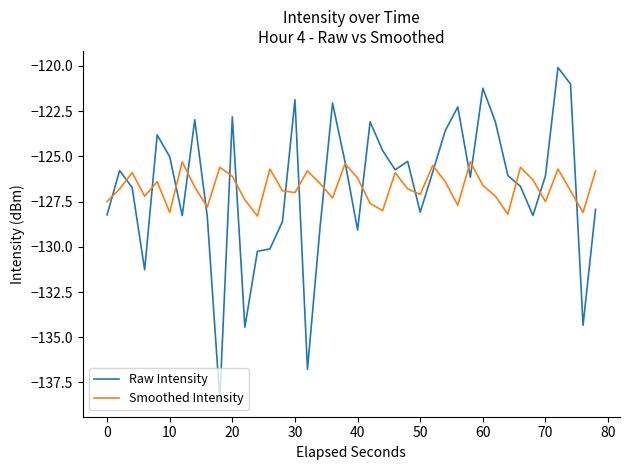

Which series has the widest spread of values?

Raw Intensity